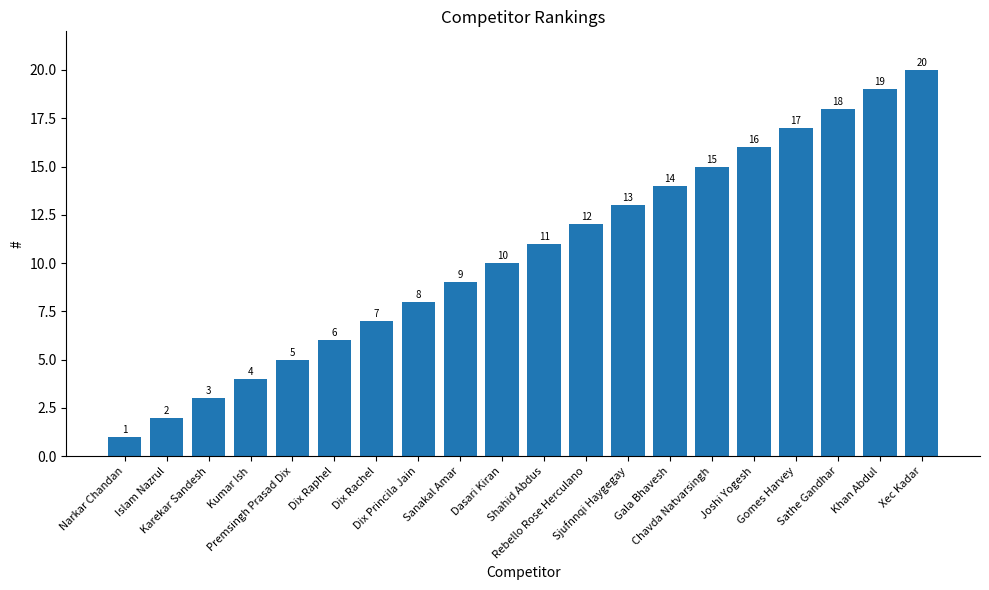

What is the label of the 19th bar from the left?

Khan Abdul